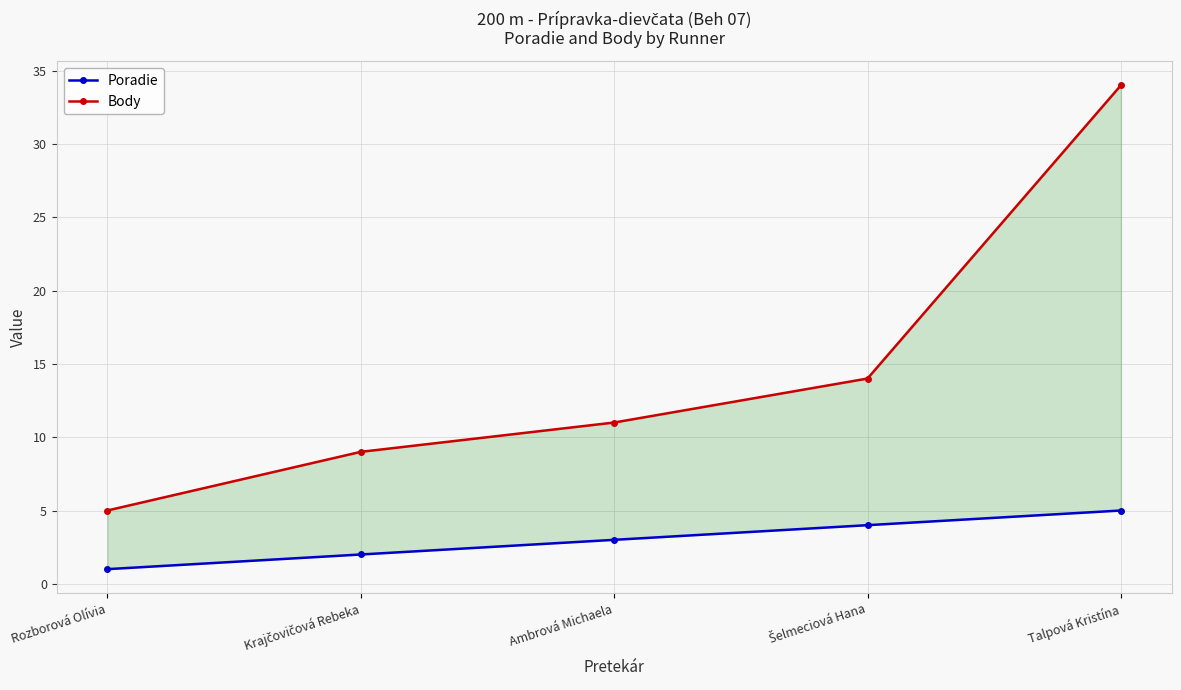

Reading left to right, what are all the values shown in this chart?

Poradie: 1	2	3	4	5
Body: 5	9	11	14	34